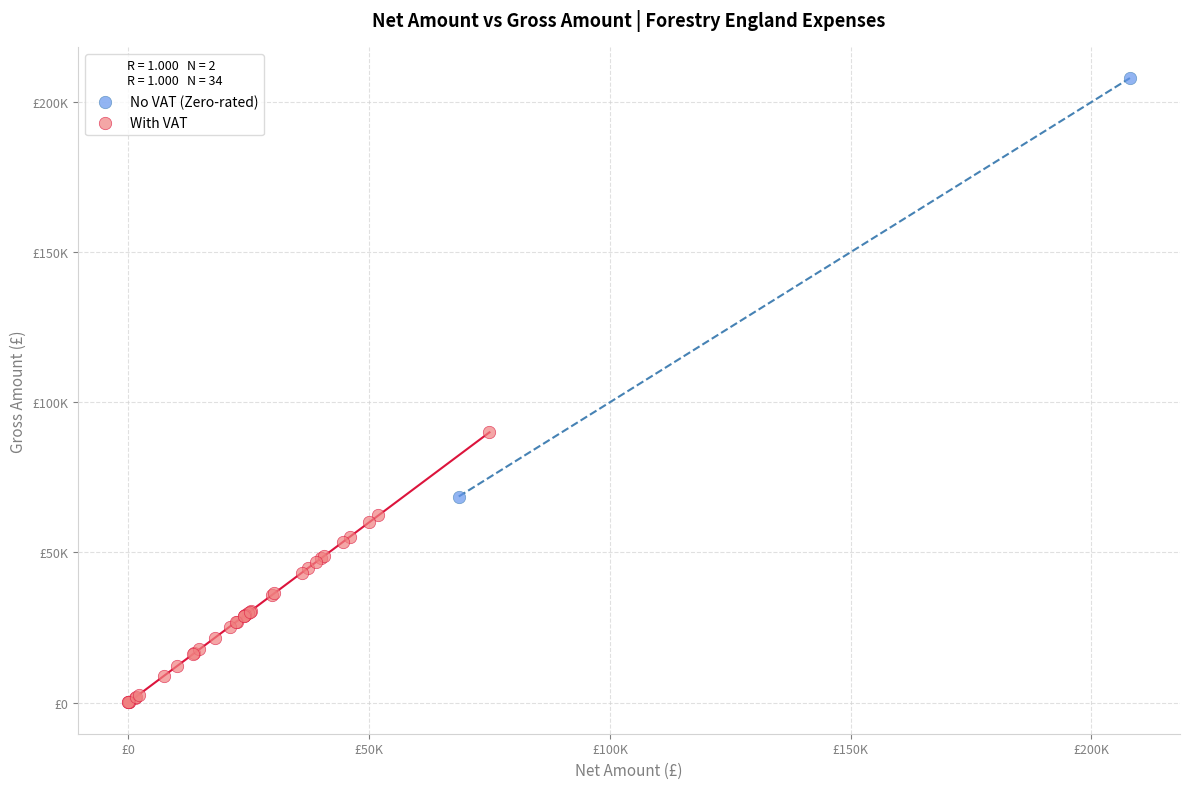

What are all the series names shown in the legend?

No VAT (Zero-rated), With VAT